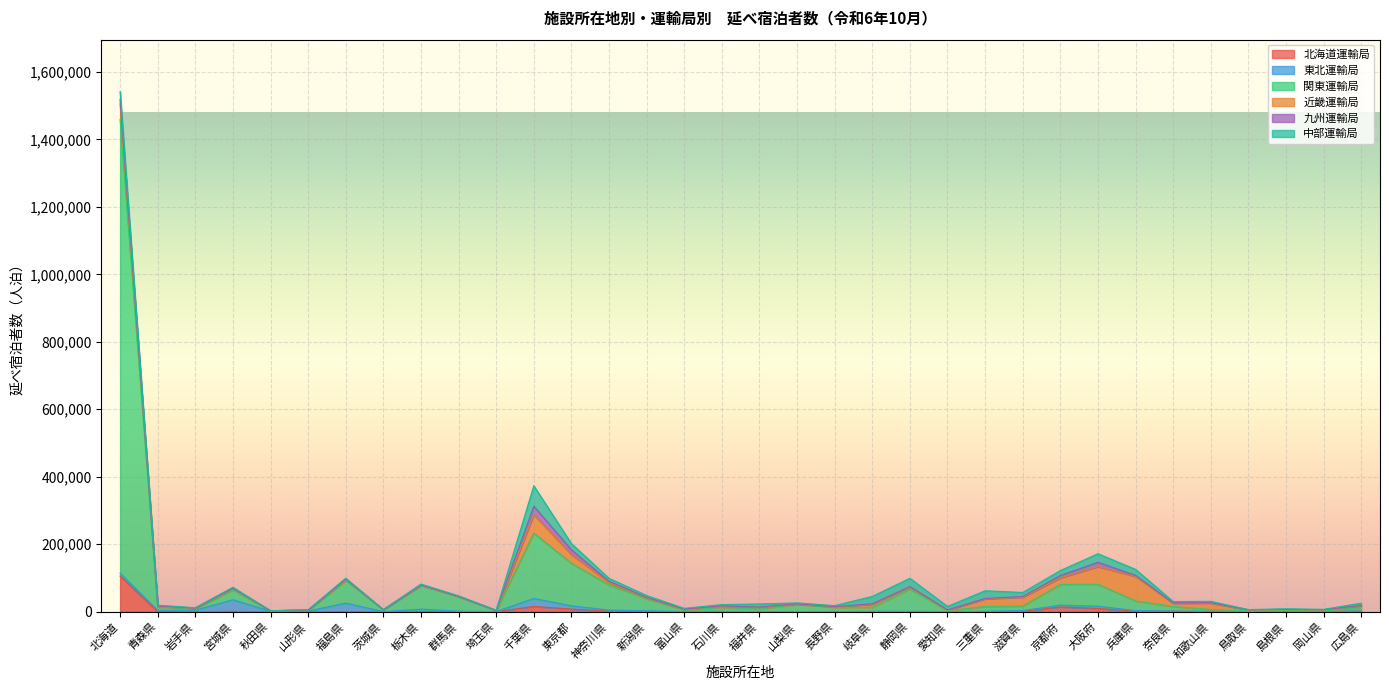

At how many categories does at least one series exceed 455451?

1